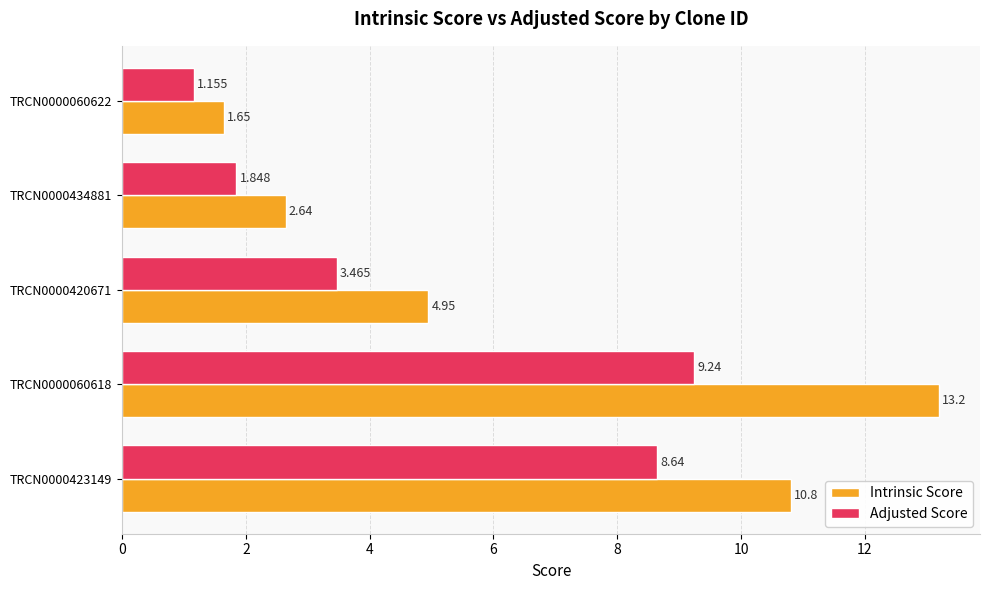

What is the sum of all Intrinsic Score values?

33.2